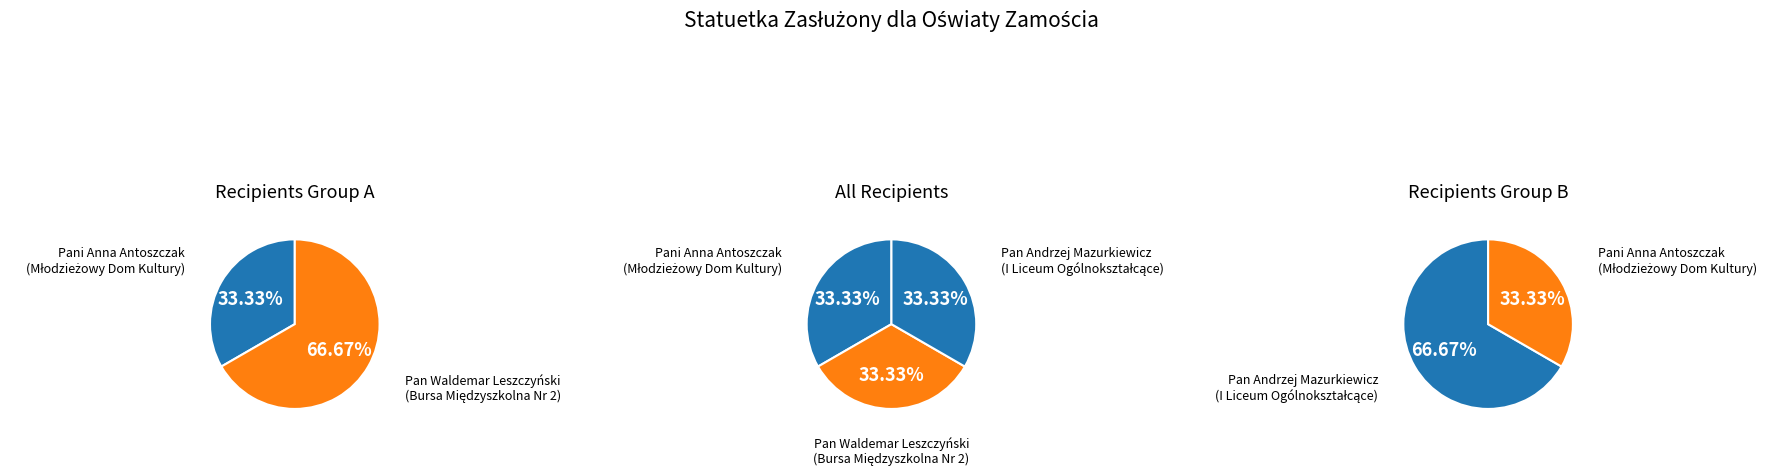

Which slice is the largest?

Pan Andrzej Mazurkiewicz